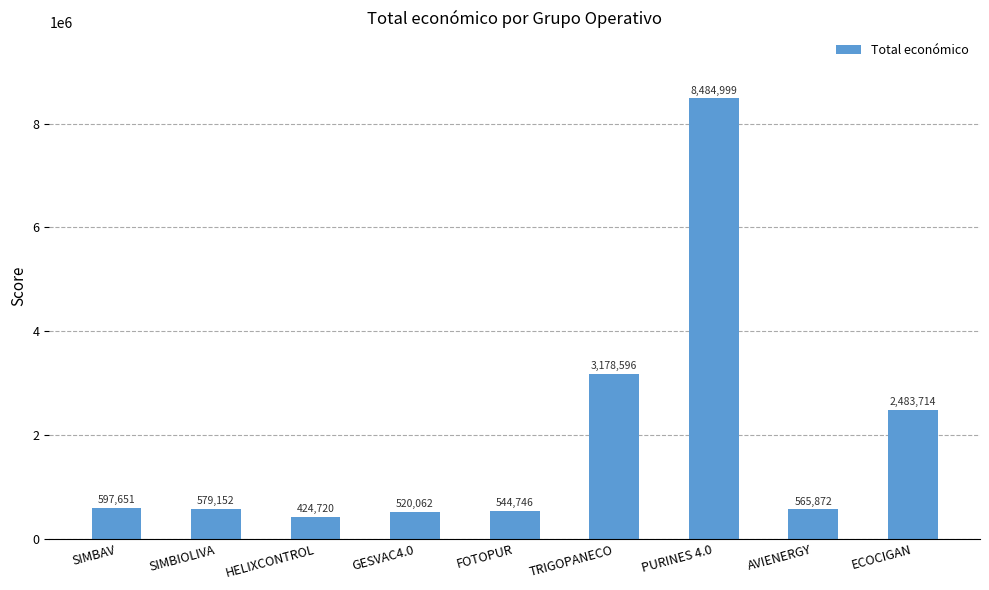

What is the average value?

1931057